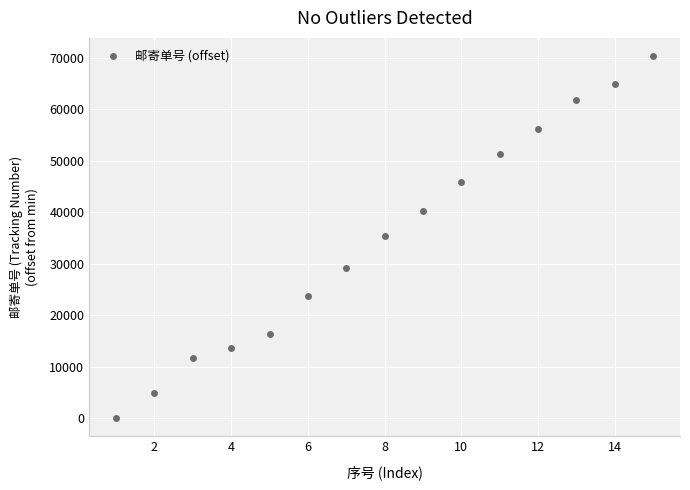

What is the range of Y values (max minus min)?

70300